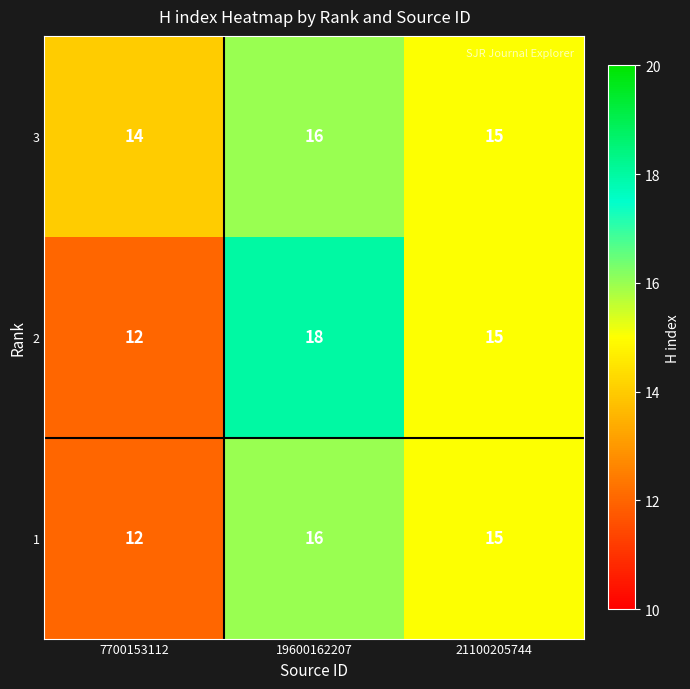

Rank the categories by 1 value from lowest to highest.

7700153112, 21100205744, 19600162207